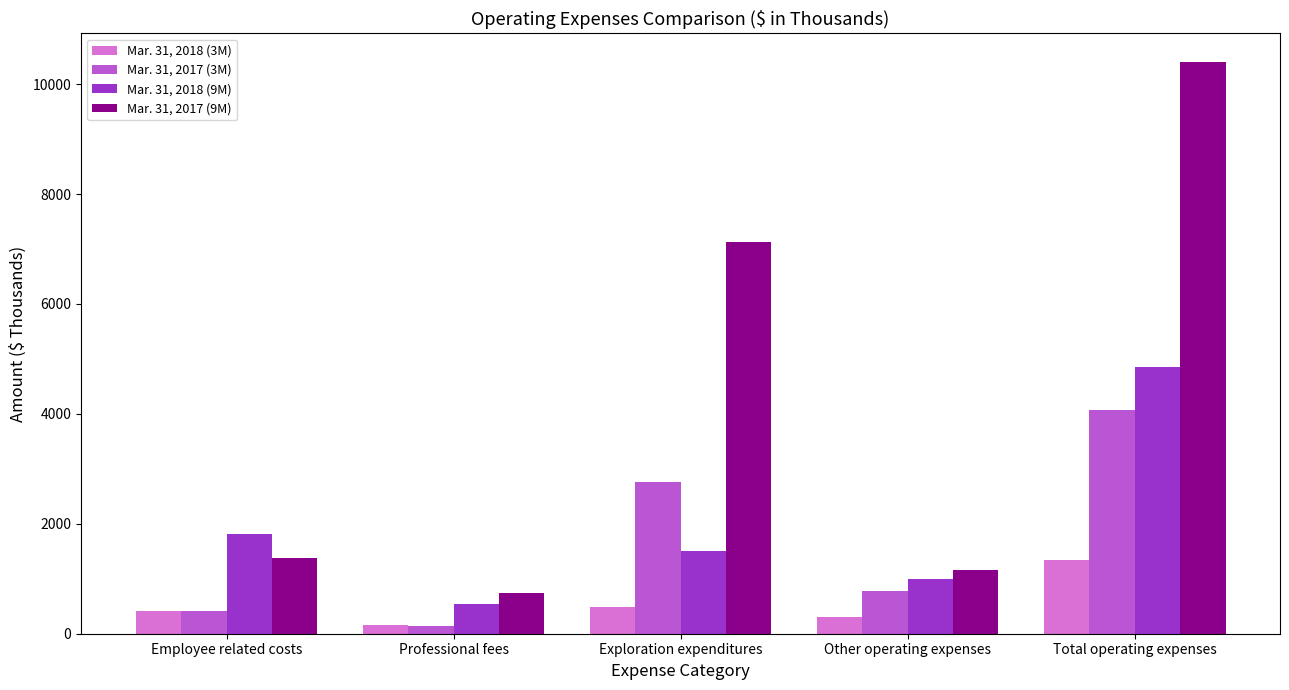

True or false: Mar. 31, 2017 (9M) has a value of 745 at Professional fees.

True